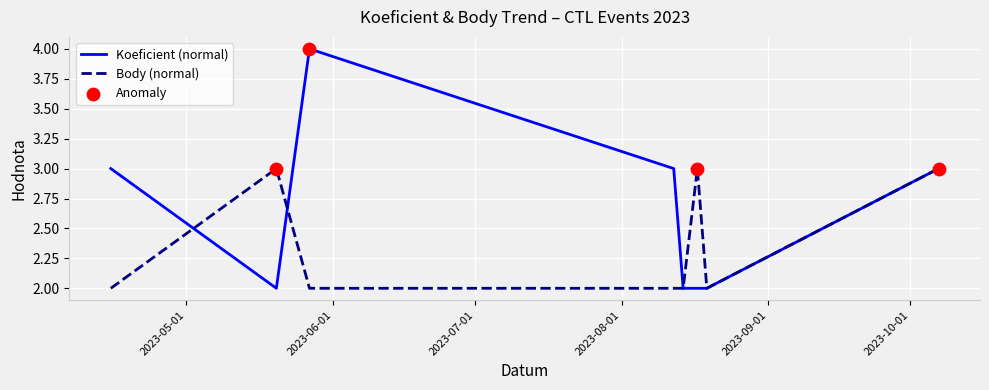

Which series has the widest spread of values?

Koeficient (normal)